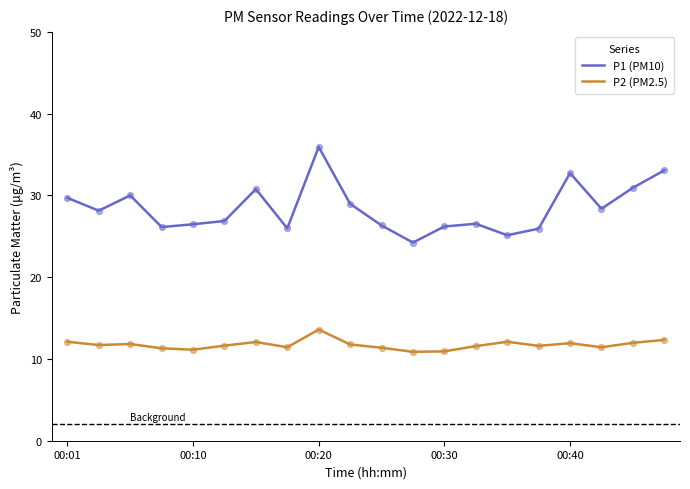

Which series has the largest total across all categories?

P1 (PM10)